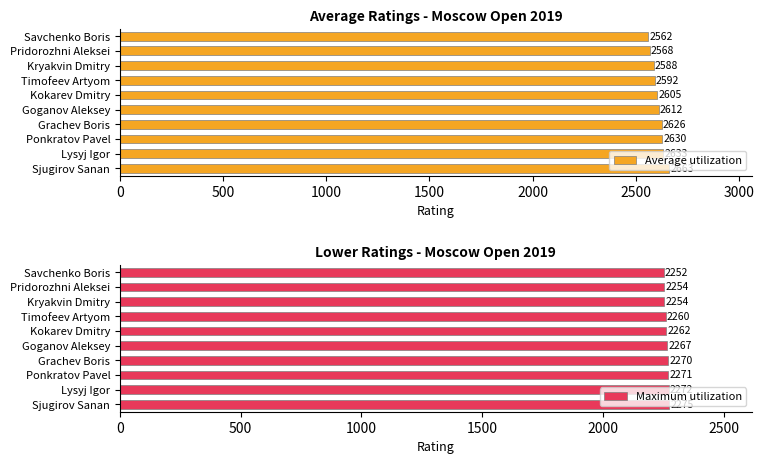

True or false: Maximum utilization has a value of 3719 at Savchenko Boris.

False